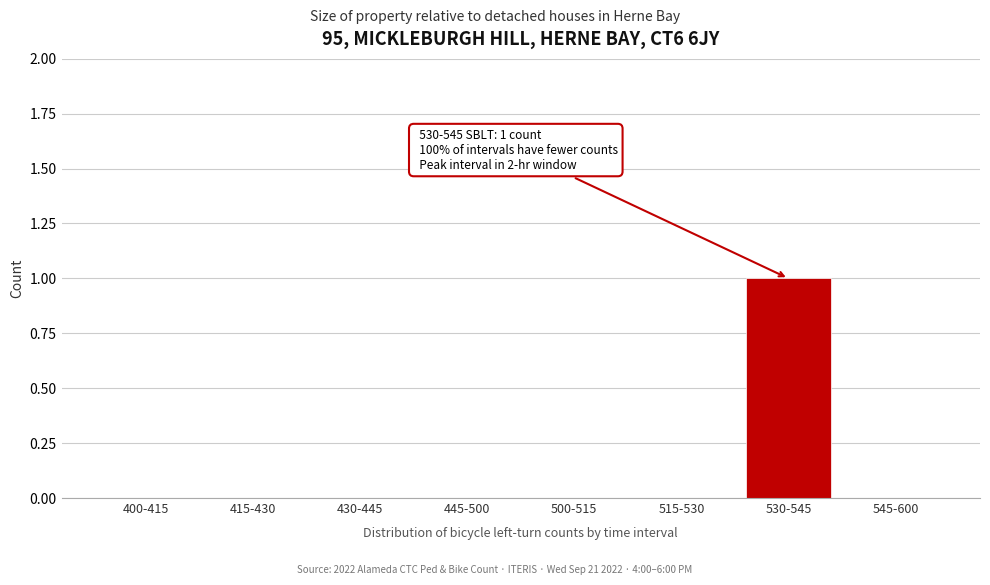

Reading right to left, transcribe all the data shown in this chart.

545-600=0	530-545=1	515-530=0	500-515=0	445-500=0	430-445=0	415-430=0	400-415=0